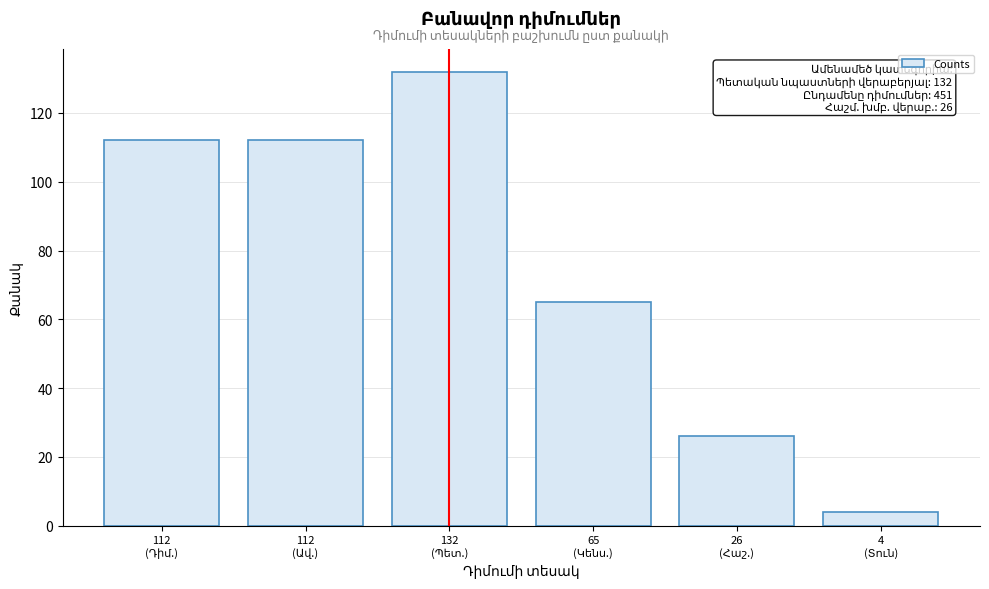

Reading left to right, transcribe all the data shown in this chart.

112	112	132	65	26	4